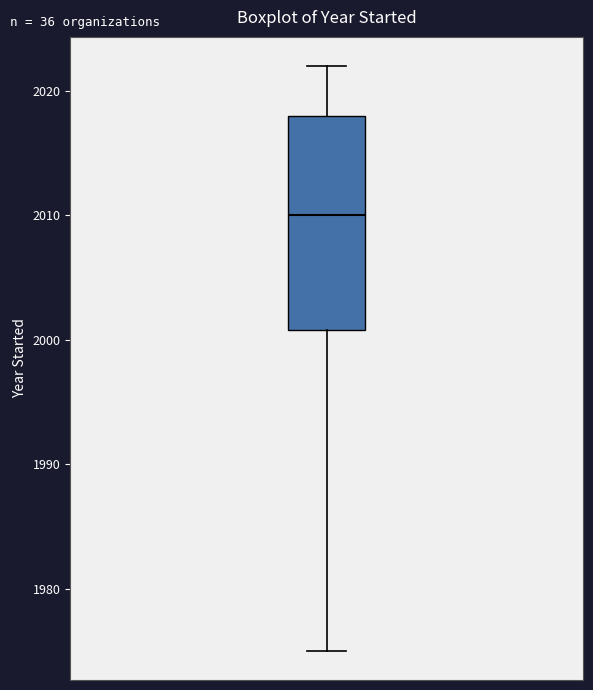

Where does the lower whisker of the box end on the y-axis? The values are not printed on the chart, so give them approximately, as read against the axis.

1975